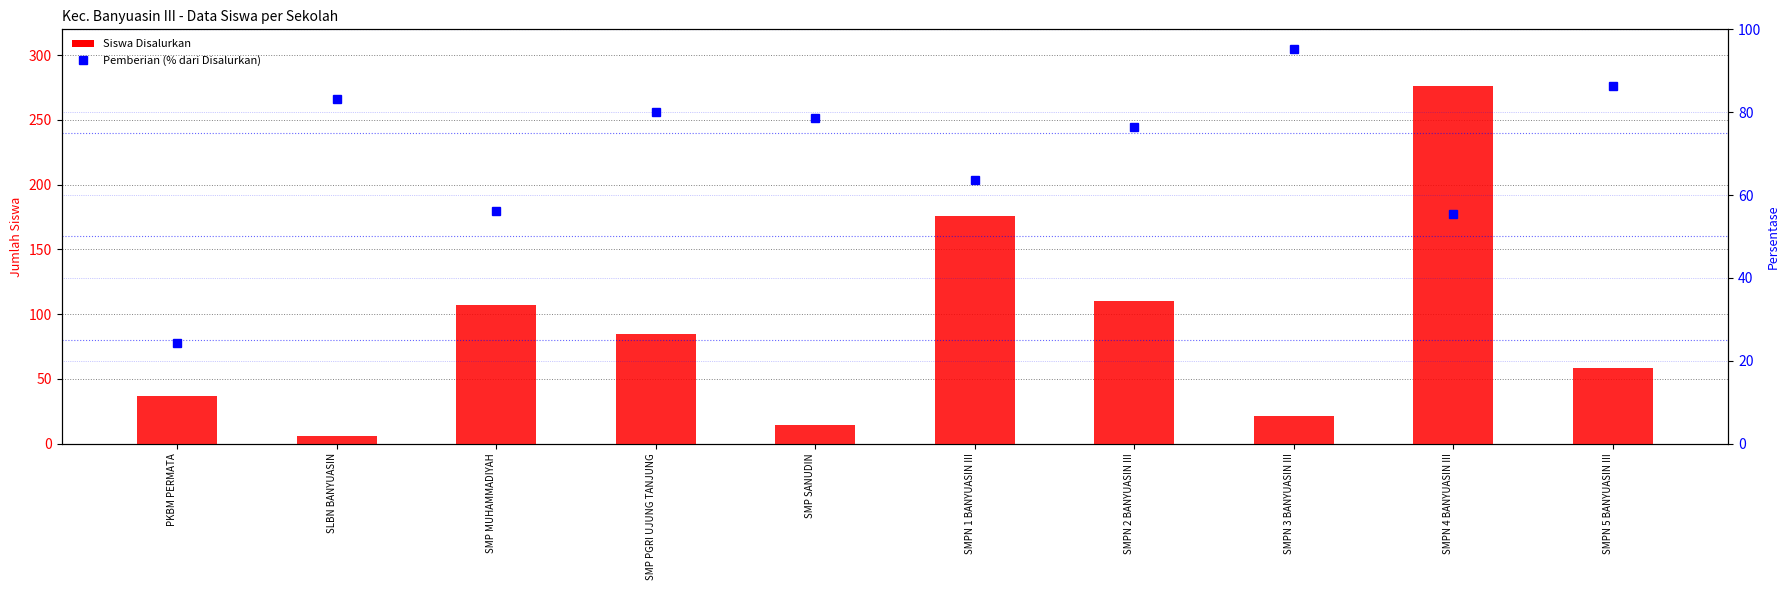

How many groups of bars are there?

10